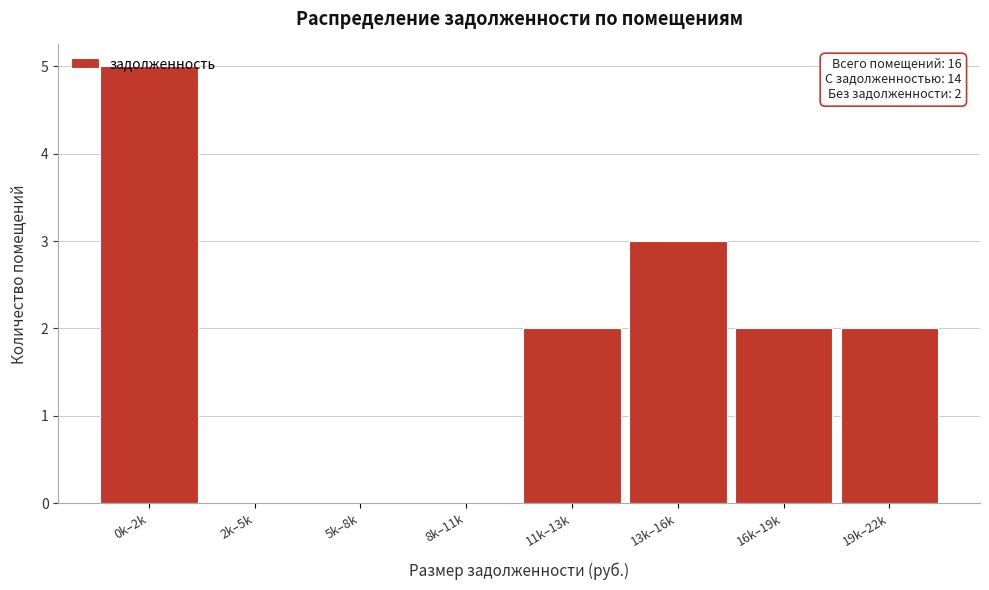

What is the change in value from 11k–13k to 13k–16k?

+1